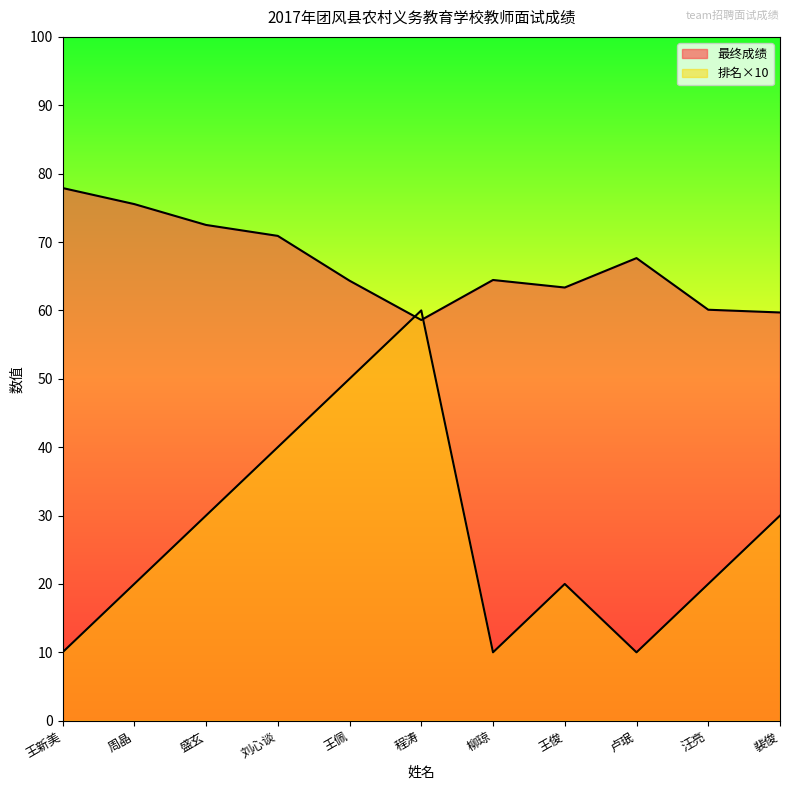

True or false: 最终成绩 has a value of 59.7 at 裴俊.

True